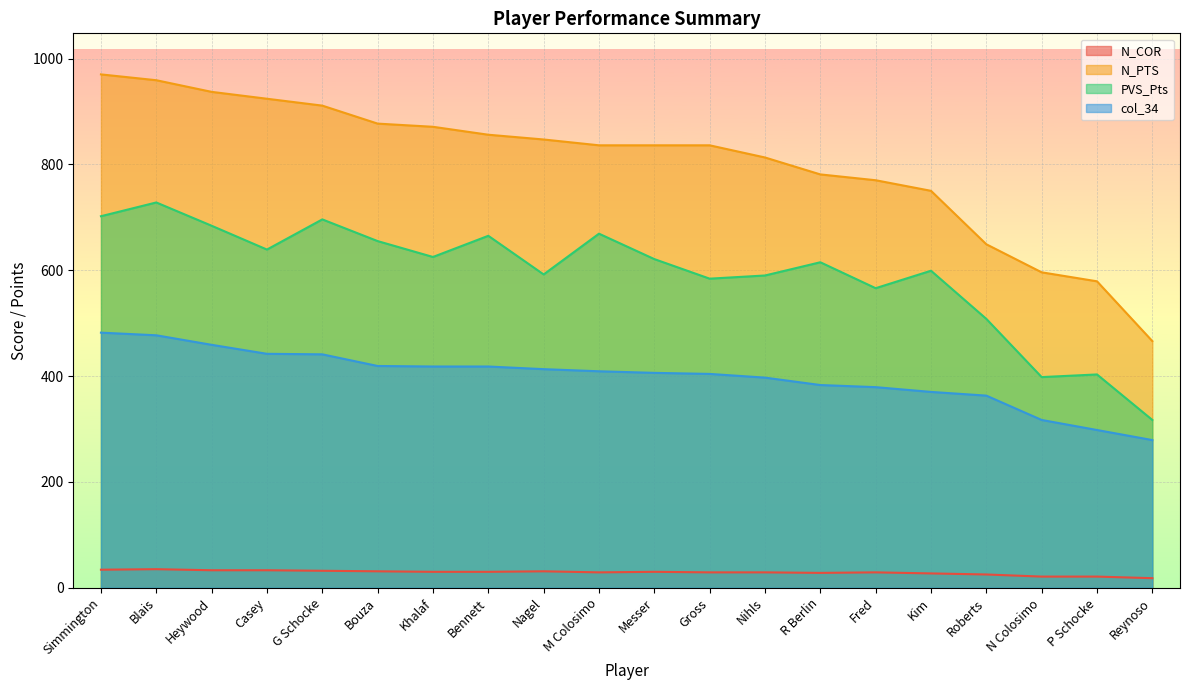

Rank the series by their average value, from highest to lowest.

N_PTS, PVS_Pts, col_34, N_COR